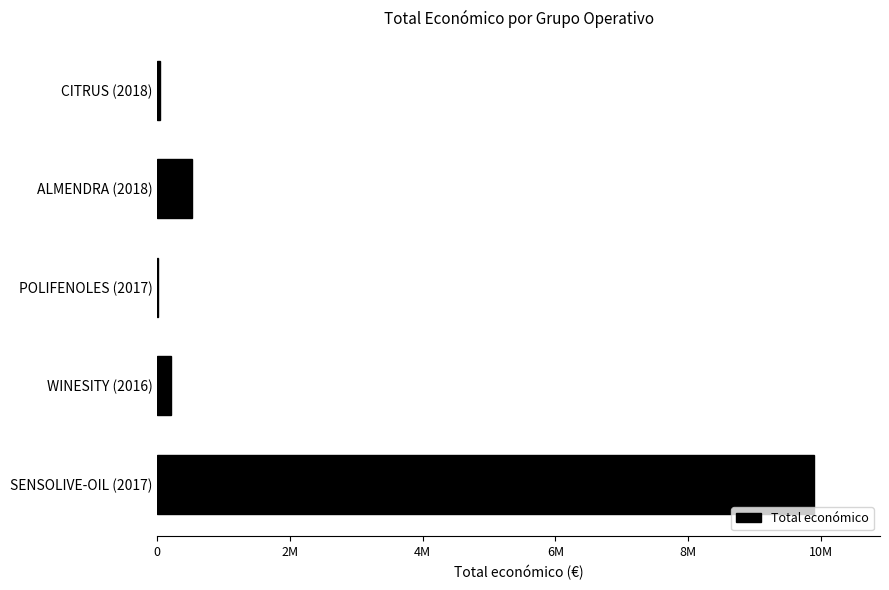

Are the bars horizontal?

Yes